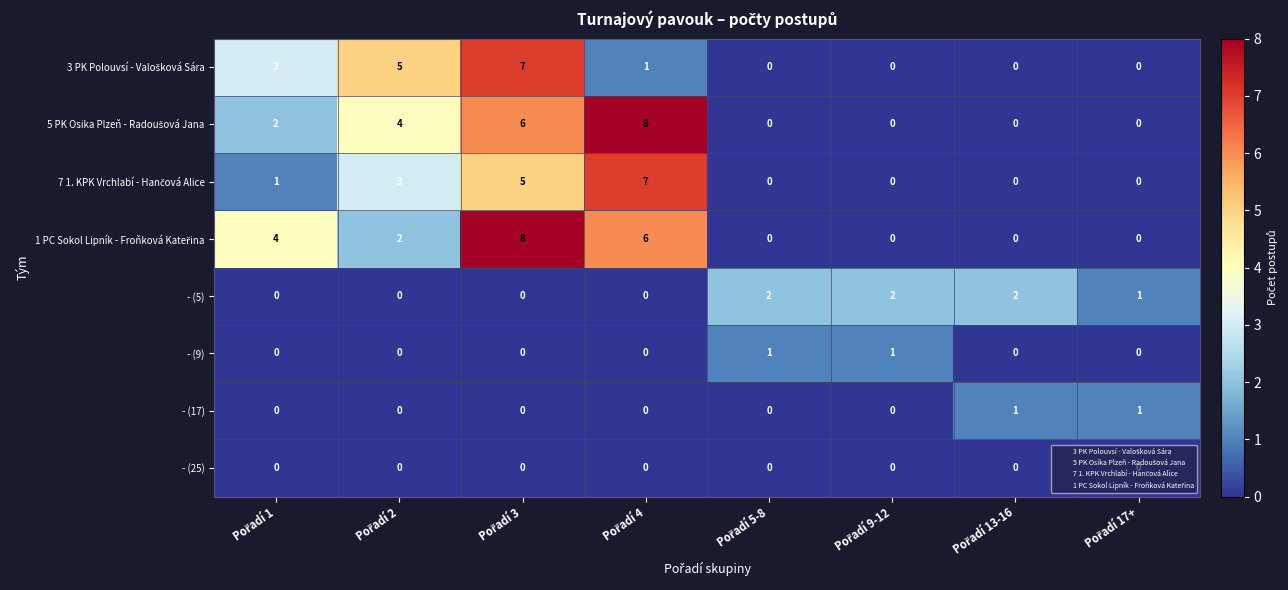

How many - (17) values are between 0 and 1?

8